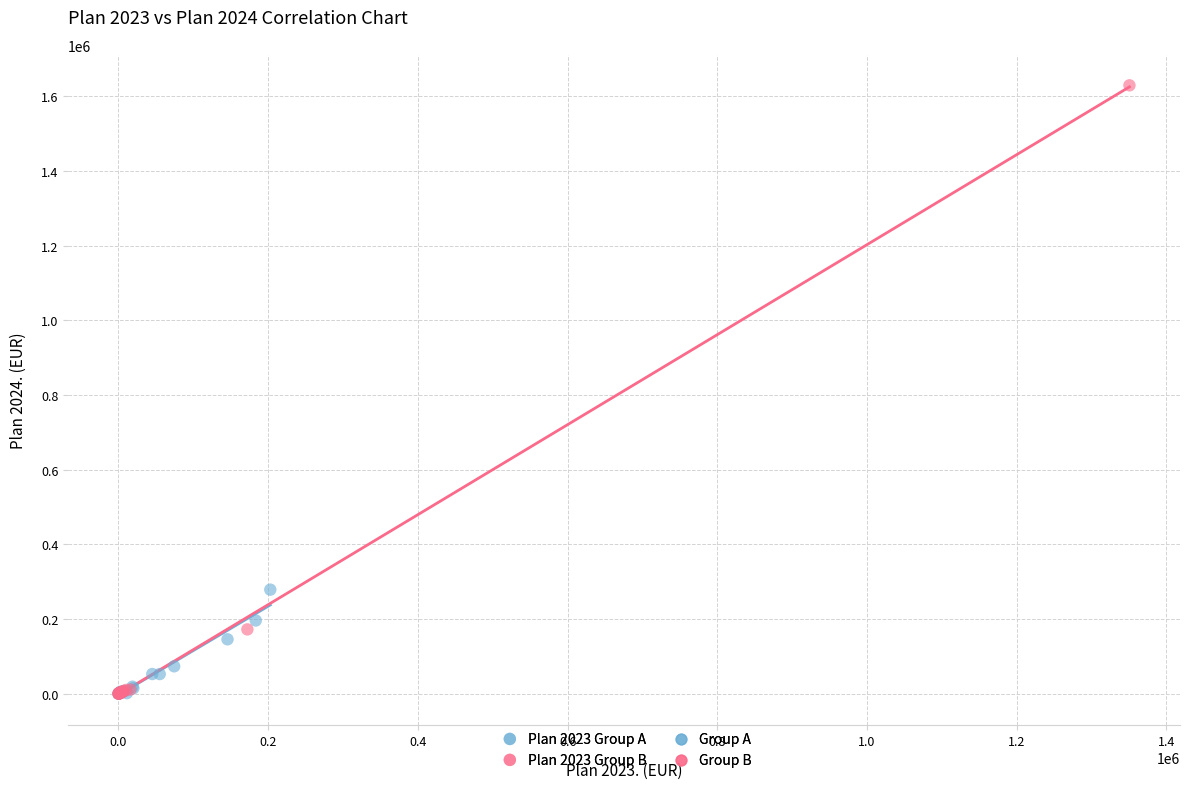

Which series contains the highest Y value?

Plan 2023 Group B